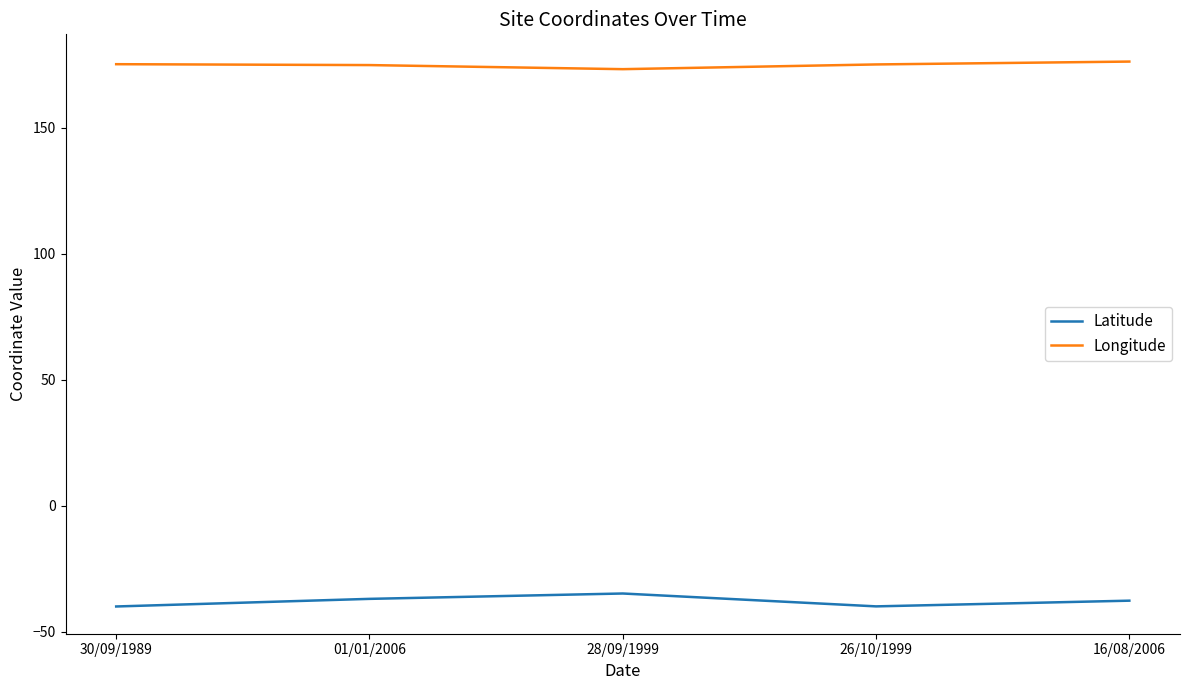

What is the greatest value displayed?

176.2